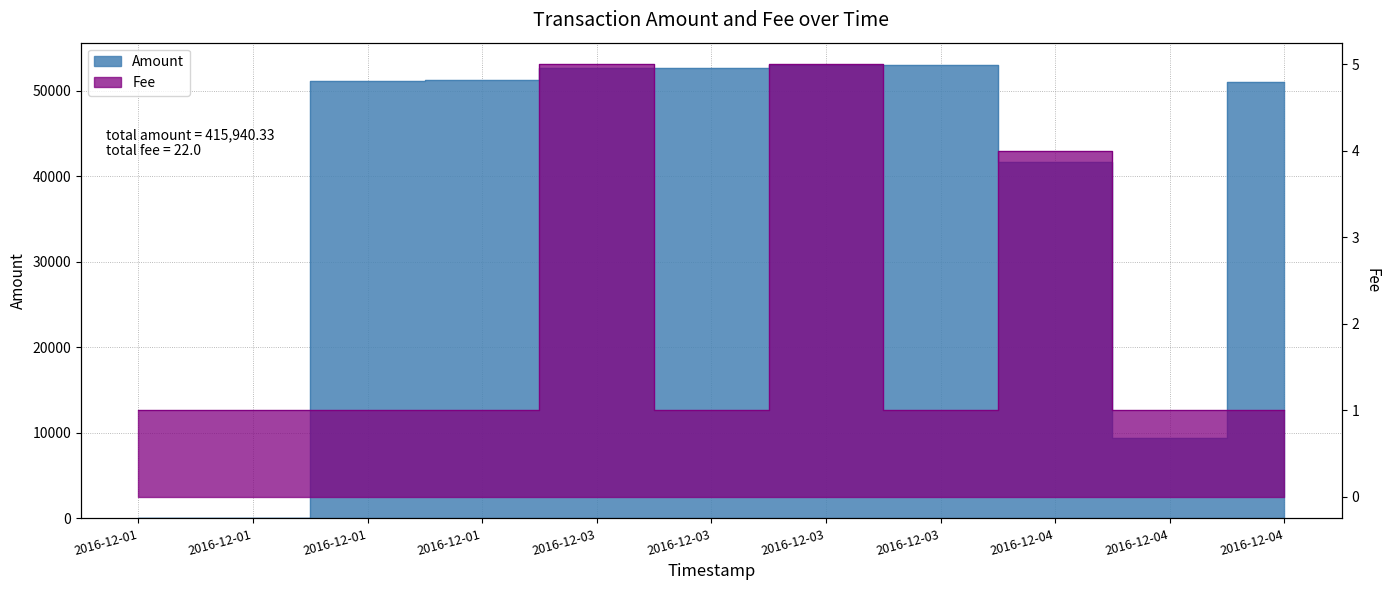

Which series has the largest total across all categories?

Amount